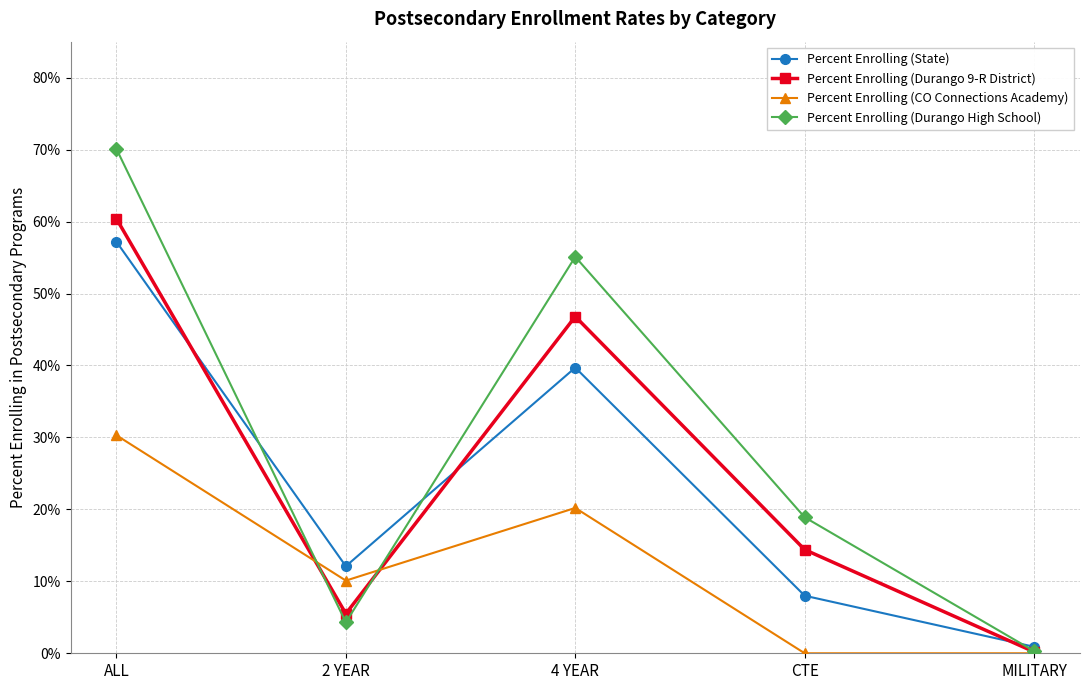

True or false: Percent Enrolling (Durango 9-R District) has a value of 0.5 at 4 YEAR.

True